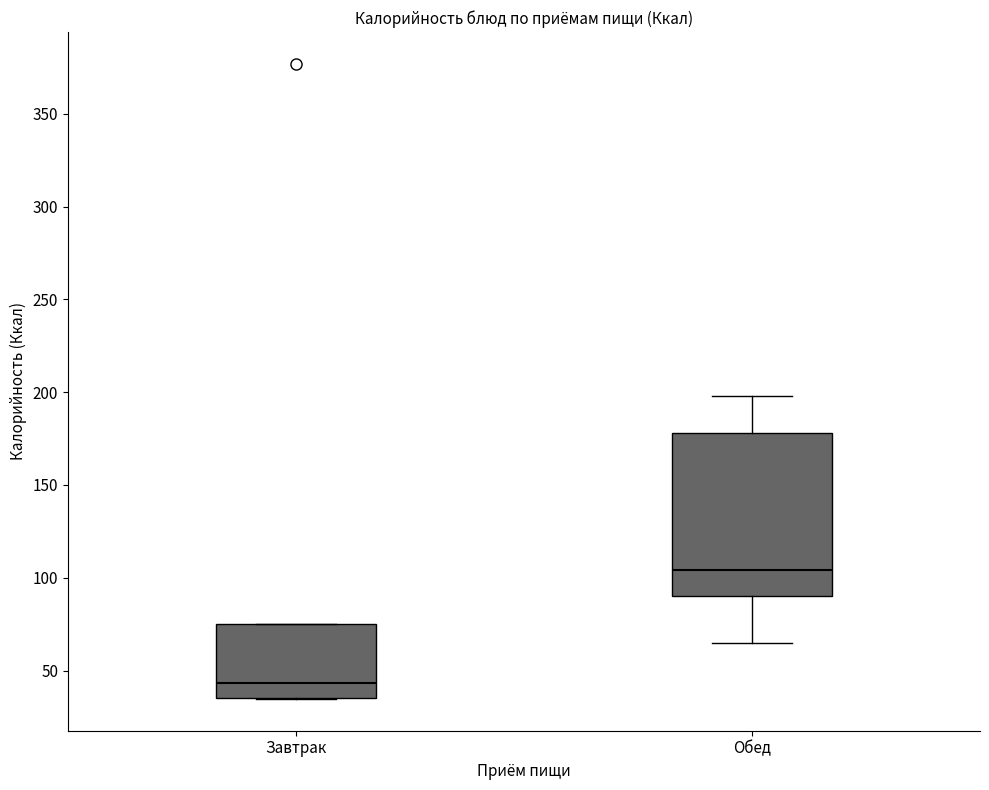

Which box's median line is the lowest?

Завтрак